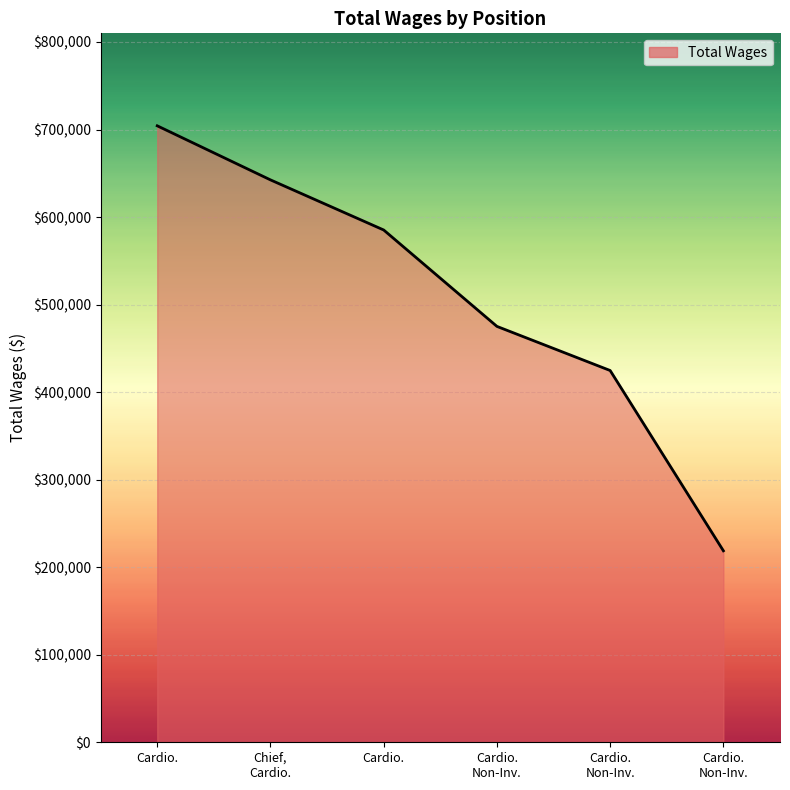

How many lines are shown in the chart?

1